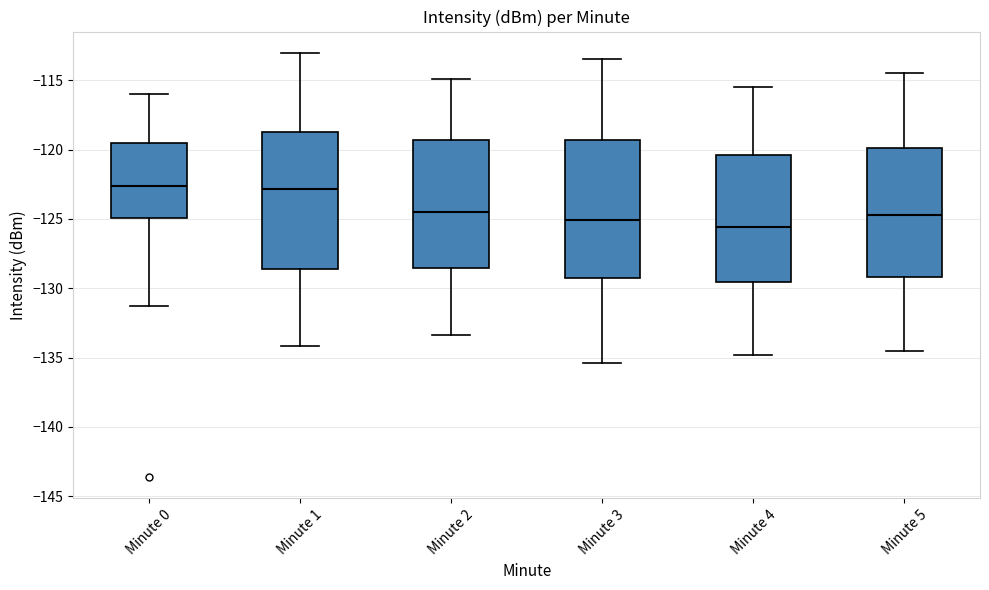

Reading left to right, transcribe this box plot: for each box, give where its median line is, the range the box spans, and where its two whiskers end, as read against the y-axis. The values are not printed on the chart, so give them approximately, as read against the axis.

Minute 0: median -122.5, box -125.0 to -119.5, whiskers -131.5 to -116.0
Minute 1: median -123.0, box -128.5 to -118.5, whiskers -134.0 to -113.0
Minute 2: median -124.5, box -128.5 to -119.5, whiskers -133.5 to -115.0
Minute 3: median -125.0, box -129.5 to -119.5, whiskers -135.5 to -113.5
Minute 4: median -125.5, box -129.5 to -120.5, whiskers -135.0 to -115.5
Minute 5: median -124.5, box -129.0 to -120.0, whiskers -134.5 to -114.5